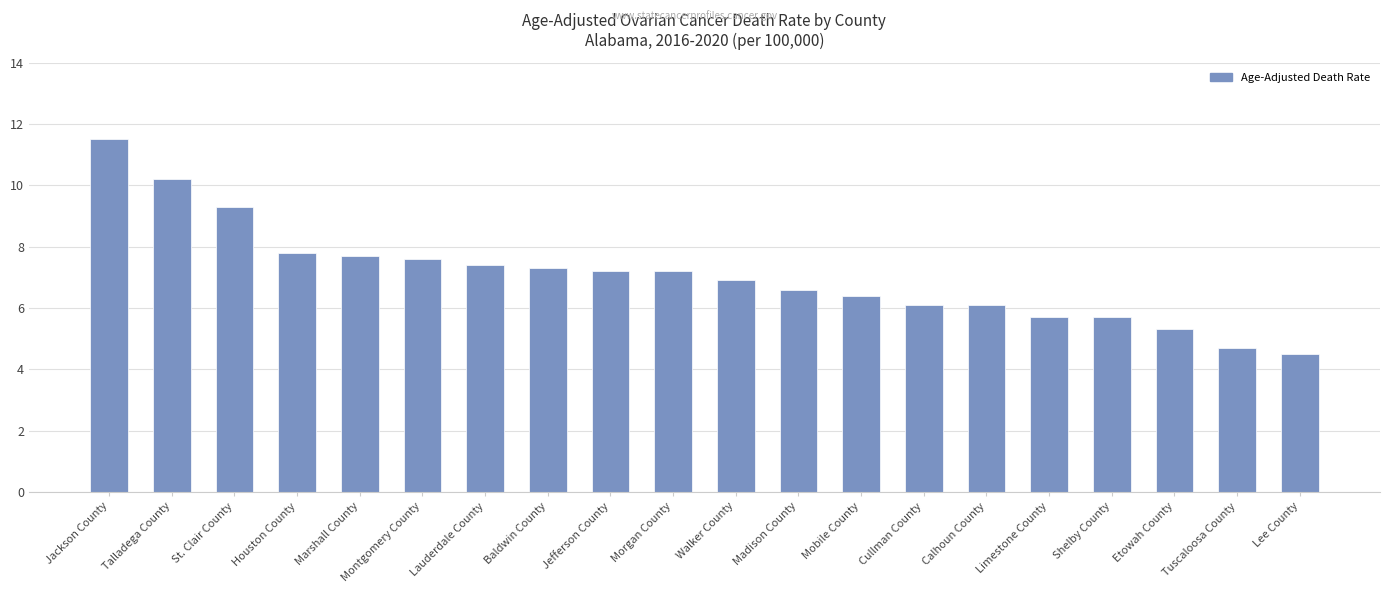

What is the change in value from Talladega County to Limestone County?

-4.5